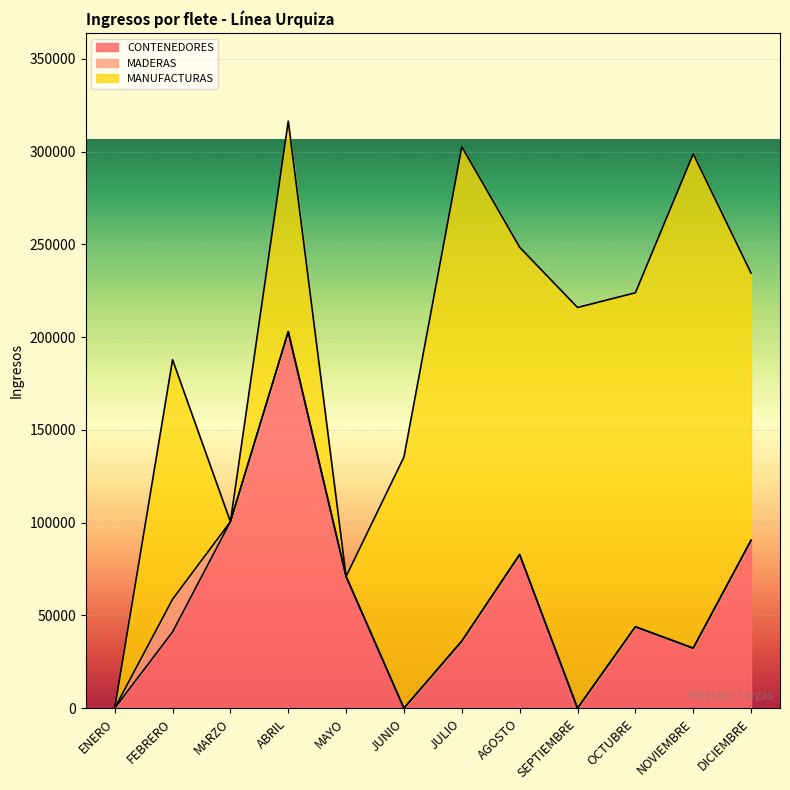

Reading left to right, extract all data points from this chart.

CONTENEDORES: ENERO=0	FEBRERO=41117	MARZO=100550	ABRIL=202968	MAYO=71020	JUNIO=0	JULIO=36177	AGOSTO=82845	SEPTIEMBRE=0	OCTUBRE=43918	NOVIEMBRE=32388	DICIEMBRE=90516
MADERAS: ENERO=0	FEBRERO=17621	MARZO=0	ABRIL=0	MAYO=0	JUNIO=0	JULIO=0	AGOSTO=0	SEPTIEMBRE=0	OCTUBRE=0	NOVIEMBRE=0	DICIEMBRE=0
MANUFACTURAS: ENERO=0	FEBRERO=129103	MARZO=0	ABRIL=113479	MAYO=0	JUNIO=135425	JULIO=266414	AGOSTO=165600	SEPTIEMBRE=216000	OCTUBRE=180000	NOVIEMBRE=266400	DICIEMBRE=144000